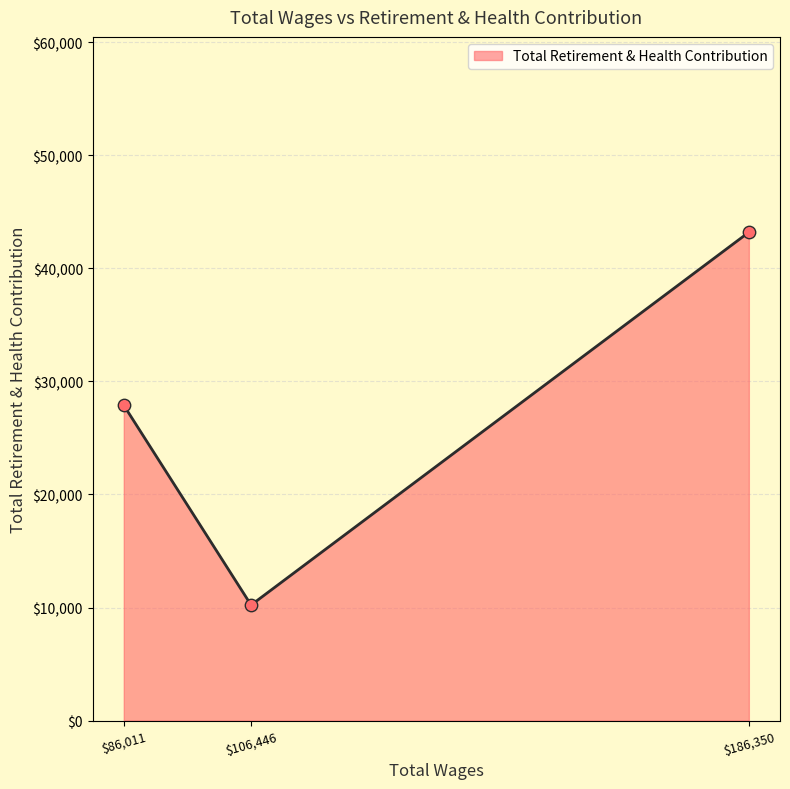

What is the ratio of the value at 86011.0 to the value at 186350.0?

0.6